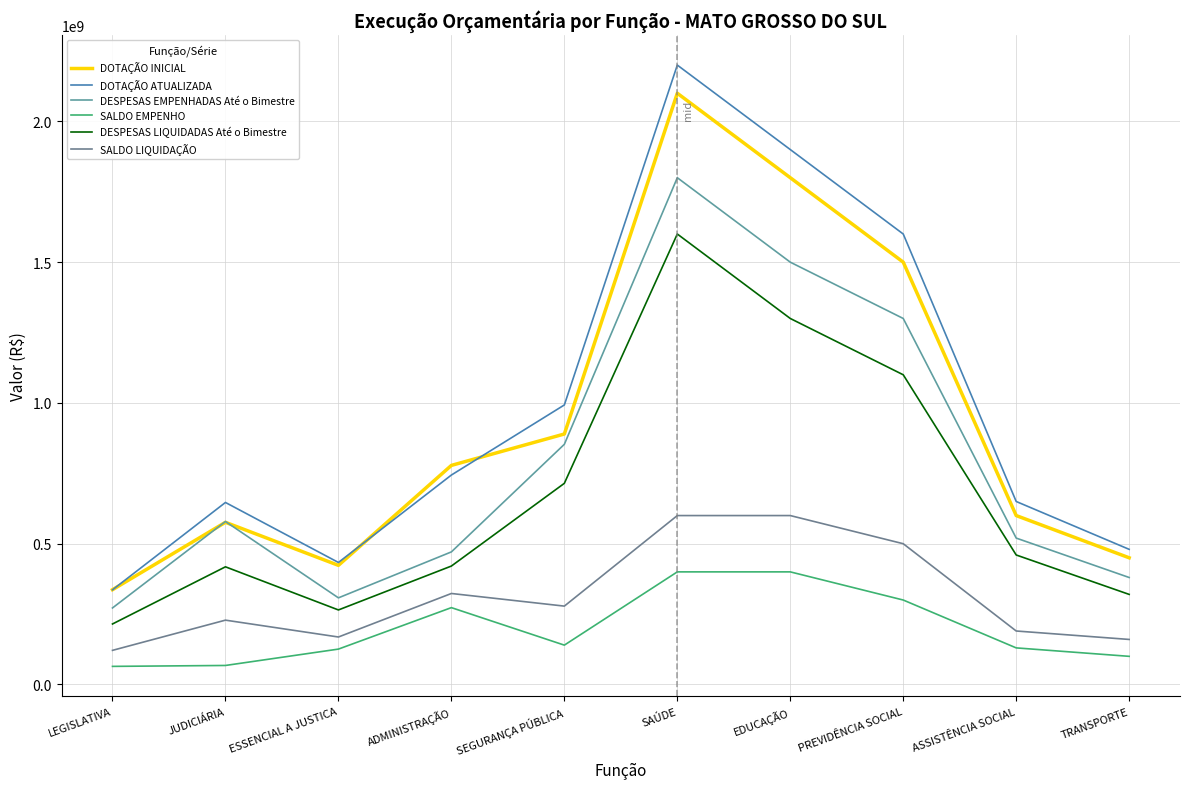

How many lines are shown in the chart?

6